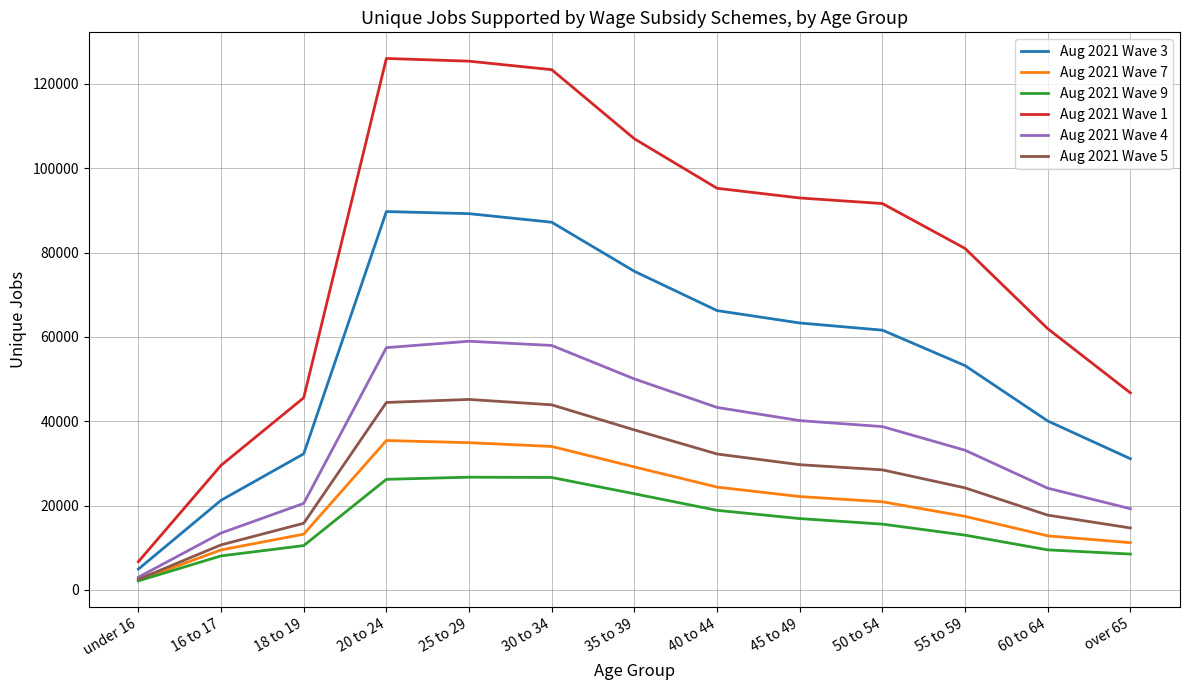

Is the value of Aug 2021 Wave 1 at 30 to 34 greater than the value of Aug 2021 Wave 9 at 45 to 49?

Yes